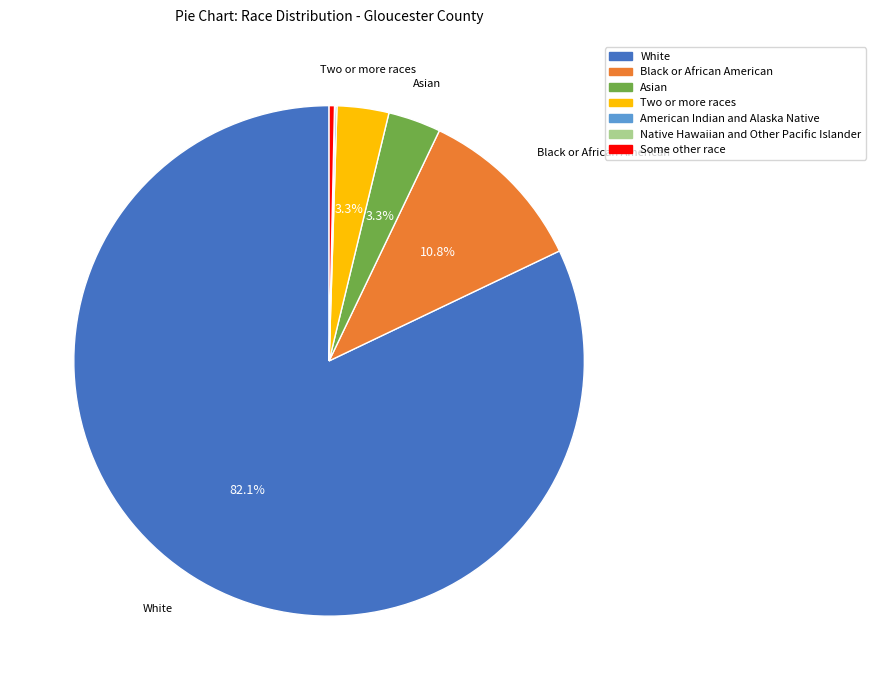

Approximately how many times larger is the value at Asian compared to Two or more races?

1.0